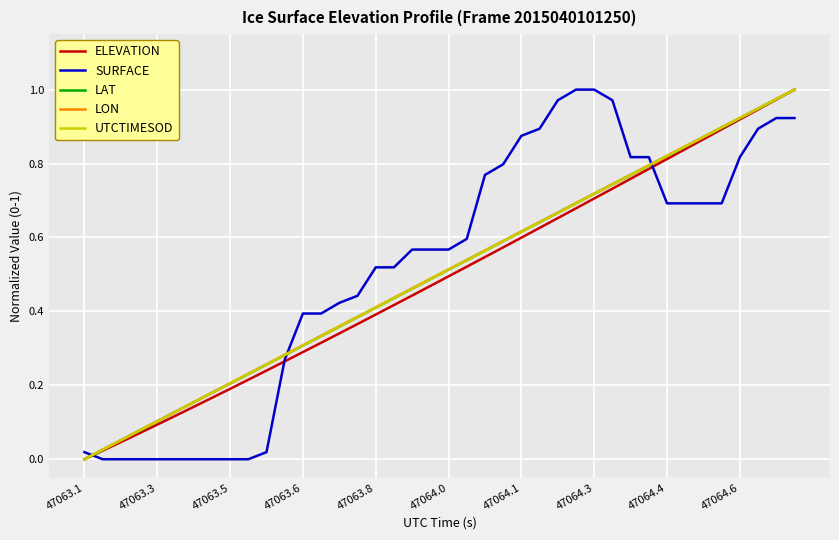

True or false: SURFACE and LAT cross at least once.

True